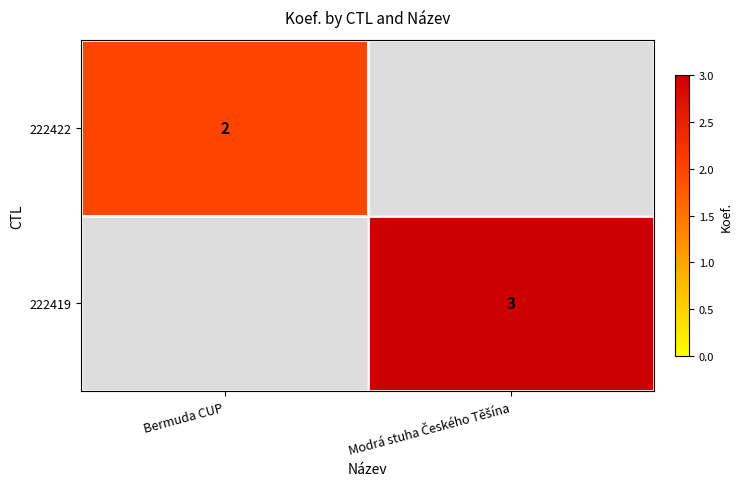

How many data points does each series have?

2